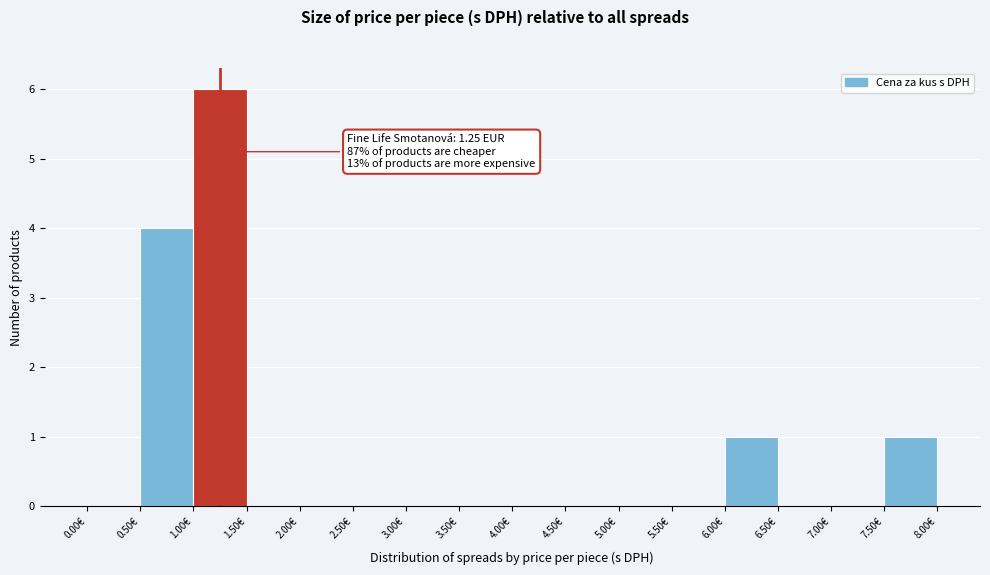

Over which range of the x-axis is the bar tallest?

1.0 to 1.5